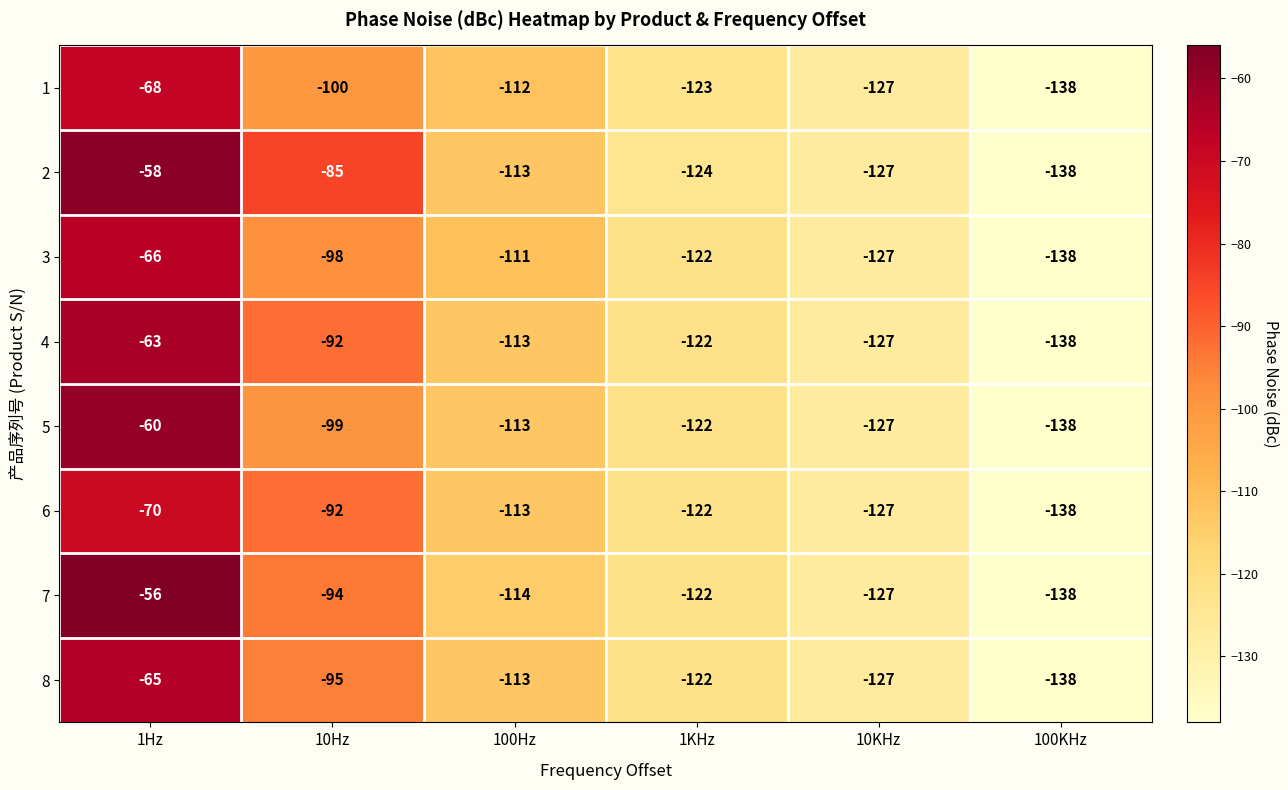

What is the minimum value shown in the chart?

-138